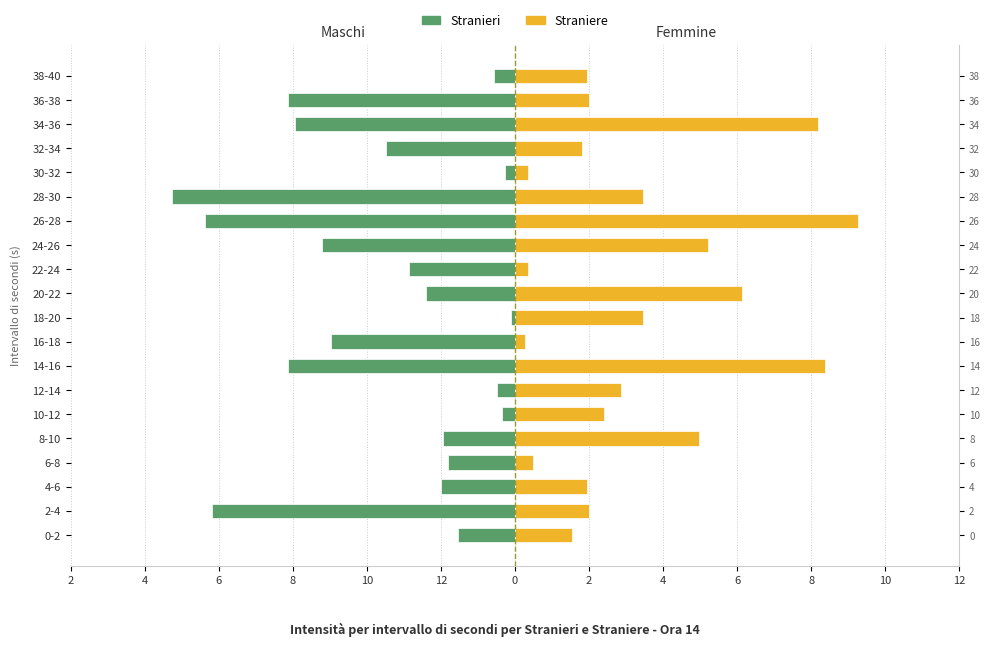

How many bars are there in total?

40